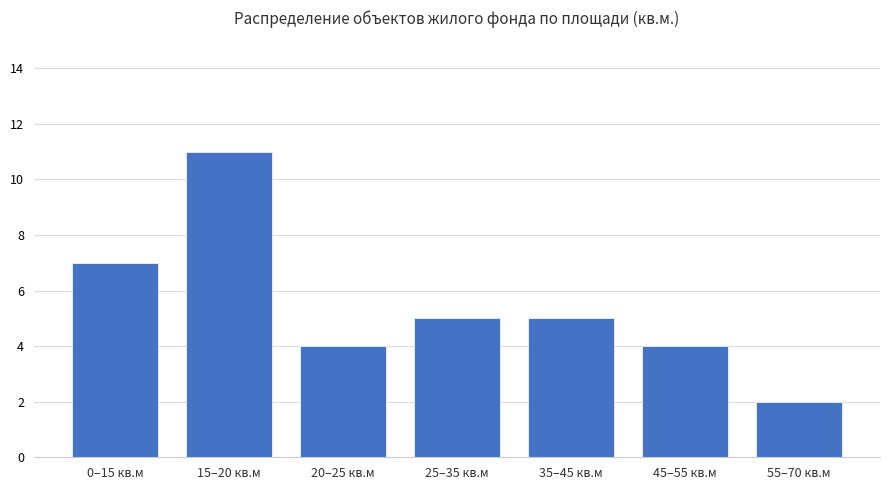

Reading right to left, what are all the values shown in this chart?

2	4	5	5	4	11	7